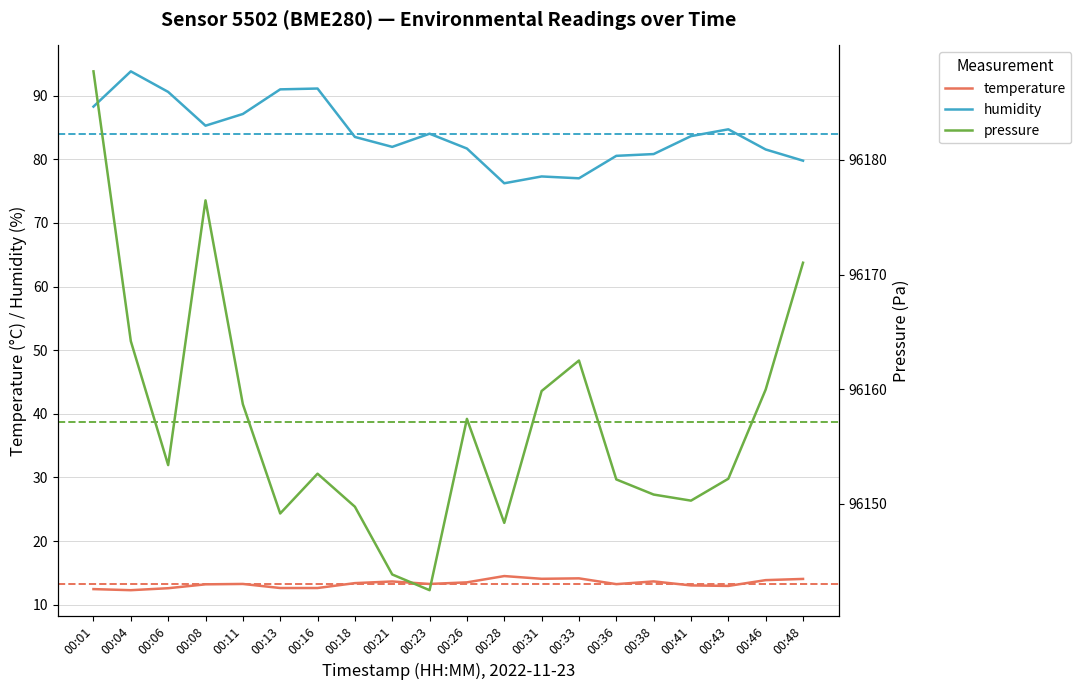

The temperature series shows 6.1 at 00:06. True or false?

False